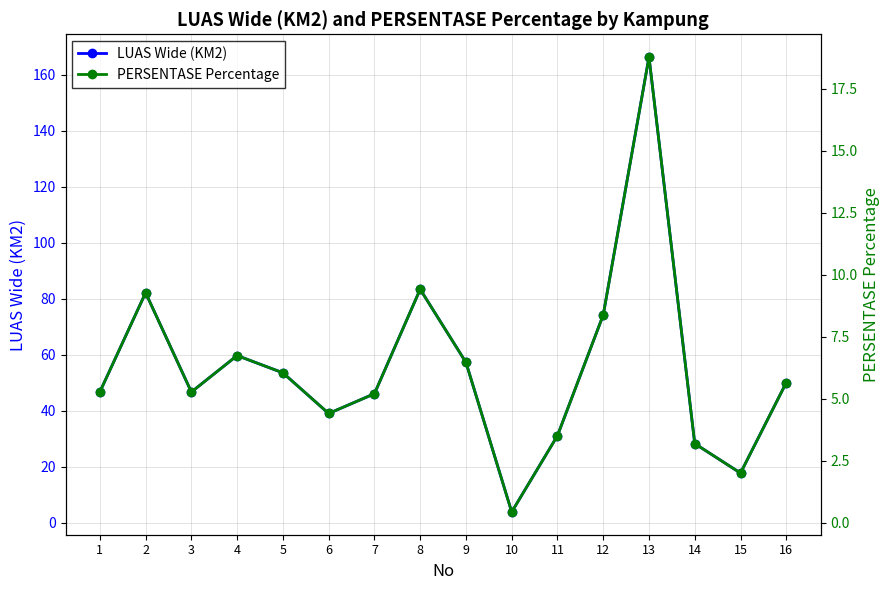

At which category is the sum across all series the highest?

13